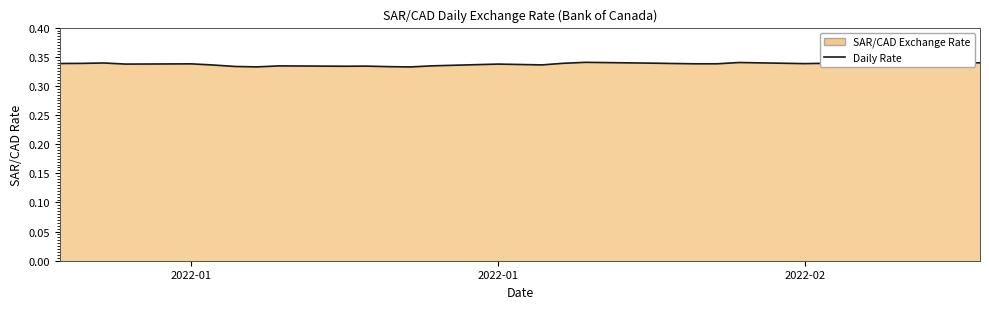

What is the average value?

0.3